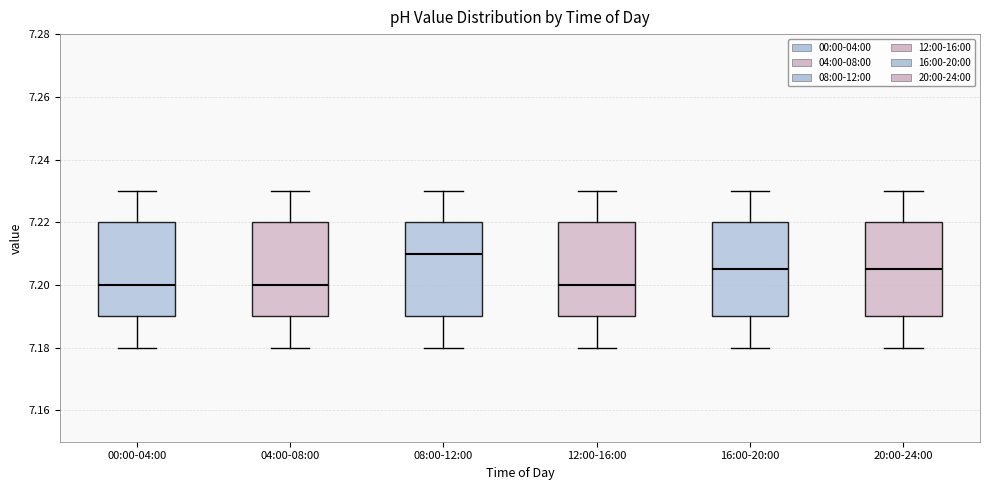

Reading left to right, read every box against the y-axis: the position of its median line, the range the box covers, and the ends of its whiskers. The values are not printed on the chart, so give them approximately, as read against the axis.

00:00-04:00: median 7.200, box 7.190 to 7.220, whiskers 7.180 to 7.230
04:00-08:00: median 7.200, box 7.190 to 7.220, whiskers 7.180 to 7.230
08:00-12:00: median 7.210, box 7.190 to 7.220, whiskers 7.180 to 7.230
12:00-16:00: median 7.200, box 7.190 to 7.220, whiskers 7.180 to 7.230
16:00-20:00: median 7.206, box 7.190 to 7.220, whiskers 7.180 to 7.230
20:00-24:00: median 7.206, box 7.190 to 7.220, whiskers 7.180 to 7.230